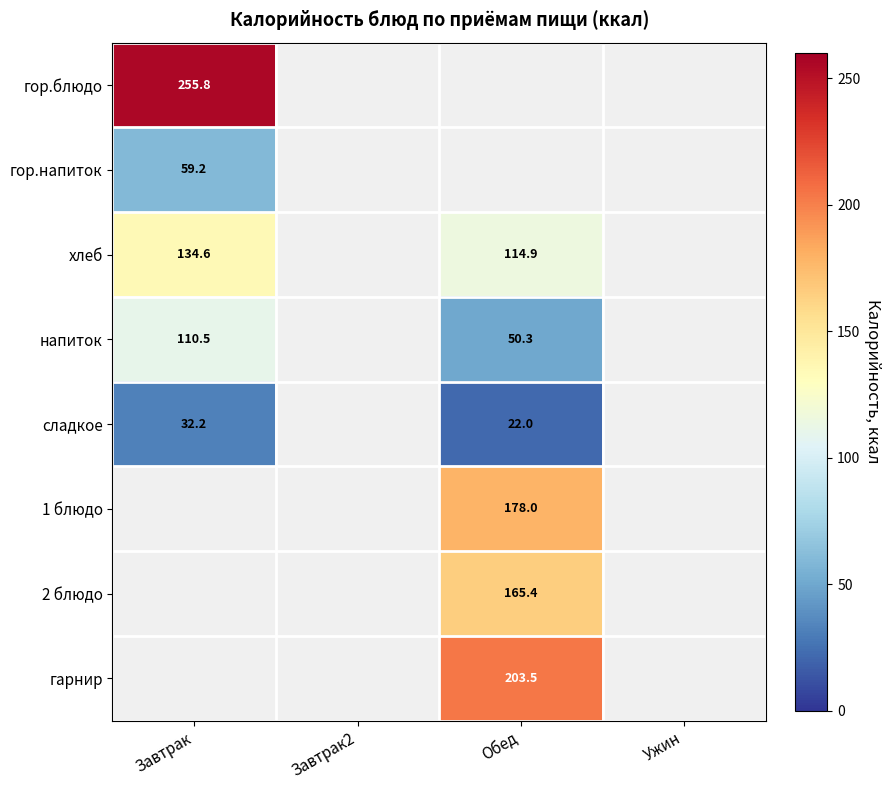

Is it true that гор.блюдо equals 67.9 at Завтрак?

False